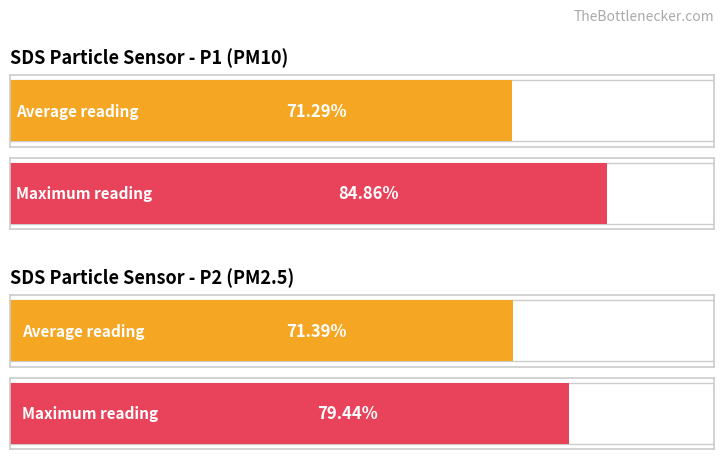

List the series in order of their overall mean, lowest first.

SDS_P2, SDS_P1